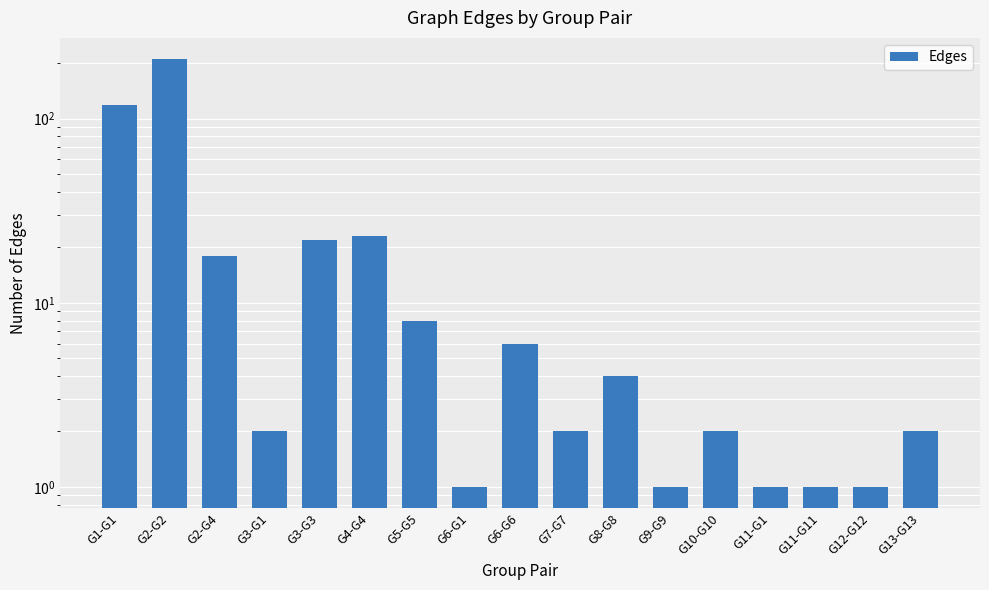

List the labels in order of value, largest first.

G2-G2, G1-G1, G4-G4, G3-G3, G2-G4, G5-G5, G6-G6, G8-G8, G3-G1, G7-G7, G10-G10, G13-G13, G6-G1, G9-G9, G11-G1, G11-G11, G12-G12